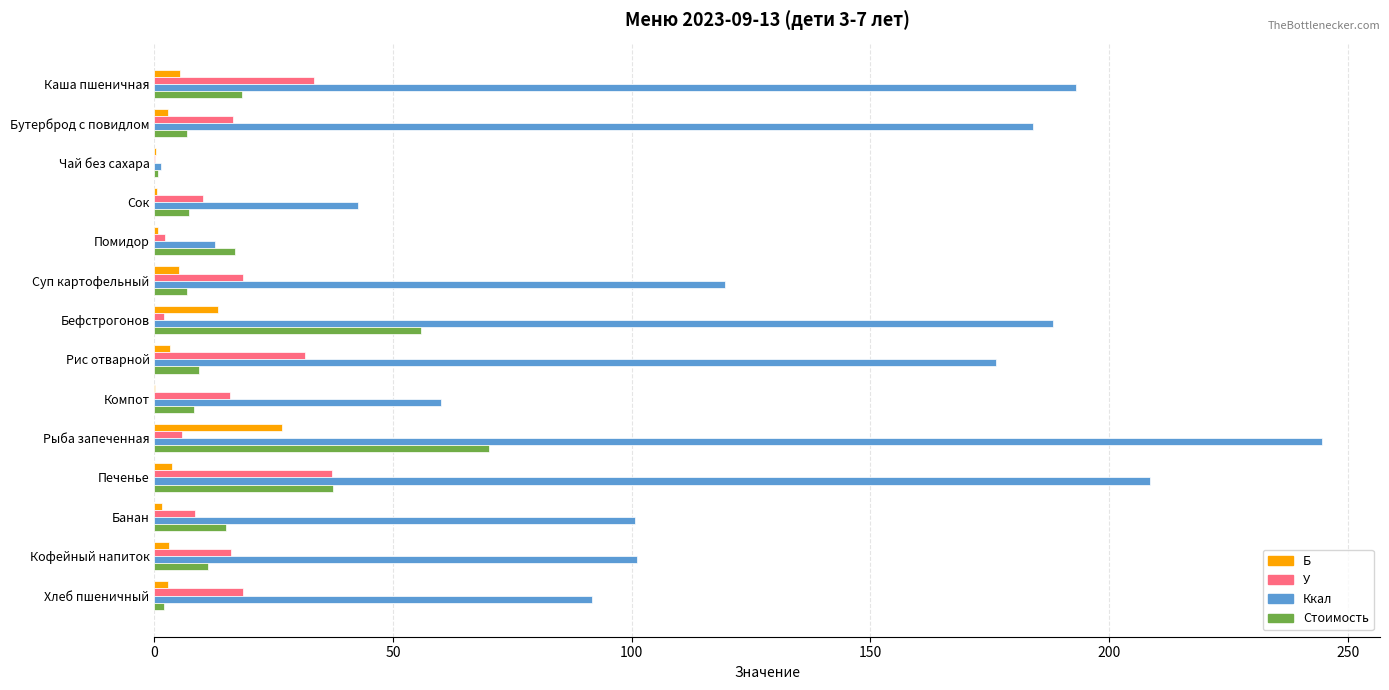

At which category is the sum across all series the highest?

Рыба запеченная